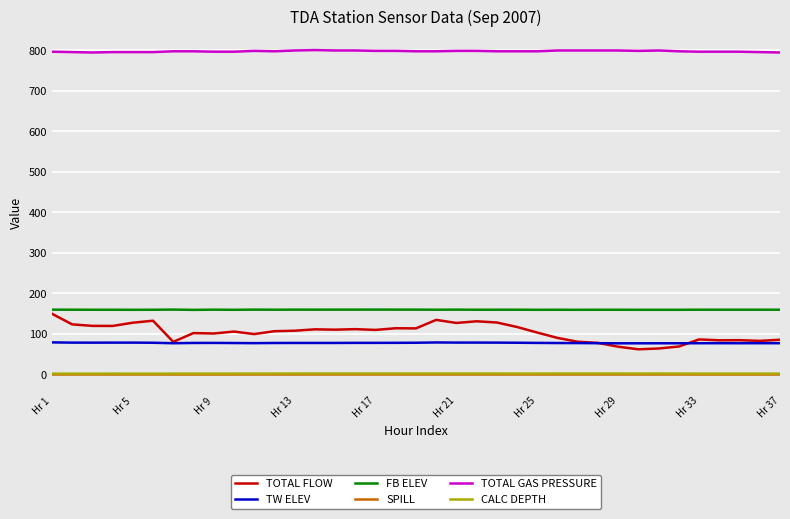

Which series has the largest range (max minus min)?

TOTAL FLOW